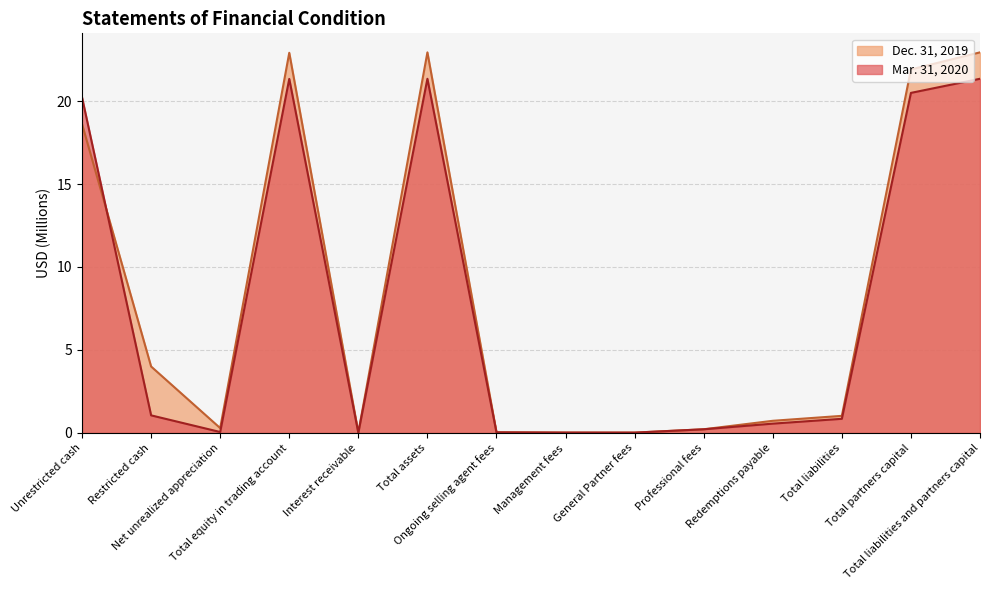

At which label does Dec. 31, 2019 first exceed 1?

Unrestricted cash